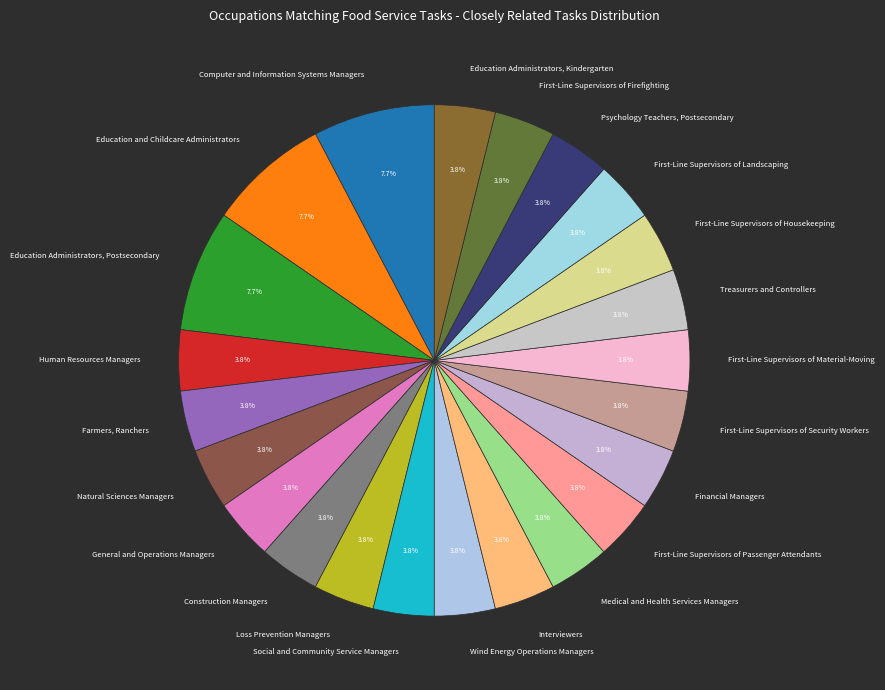

Combined, do Loss Prevention Managers and Natural Sciences Managers account for over 50%?

No